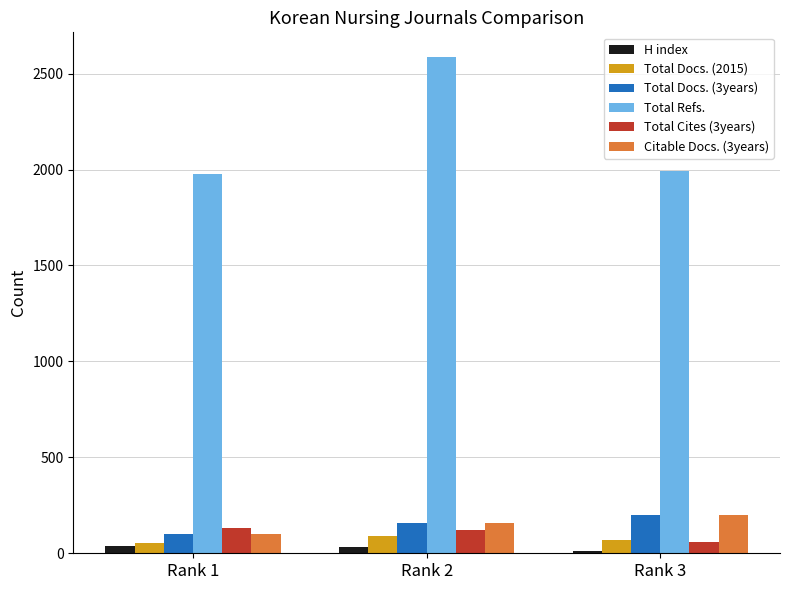

Which series has the largest range (max minus min)?

Total Refs.